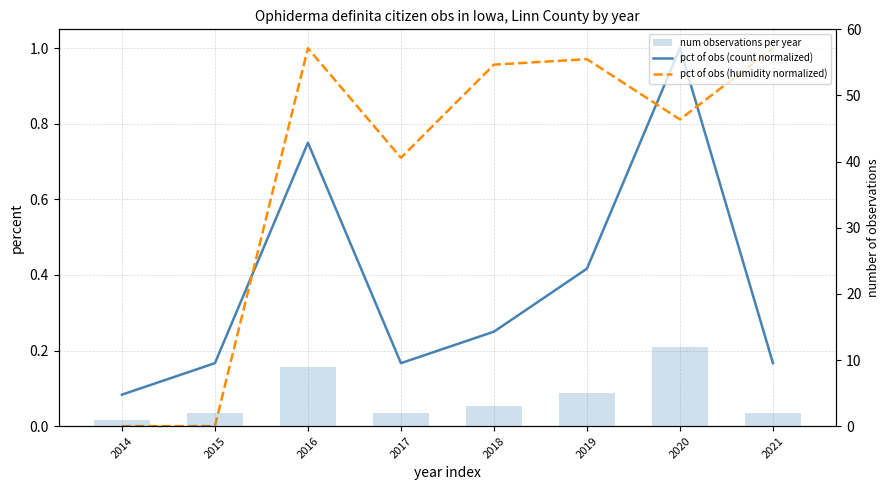

Reading left to right, list all the values displayed in this chart.

pct of obs (count normalized): 2014=0.1	2015=0.2	2016=0.8	2017=0.2	2018=0.2	2019=0.4	2020=1.0	2021=0.2
pct of obs (humidity normalized): 2014=0.0	2015=0.0	2016=1.0	2017=0.7	2018=1.0	2019=1.0	2020=0.8	2021=1.0
num observations per year: 2014=1.0	2015=2.0	2016=9.0	2017=2.0	2018=3.0	2019=5.0	2020=12.0	2021=2.0